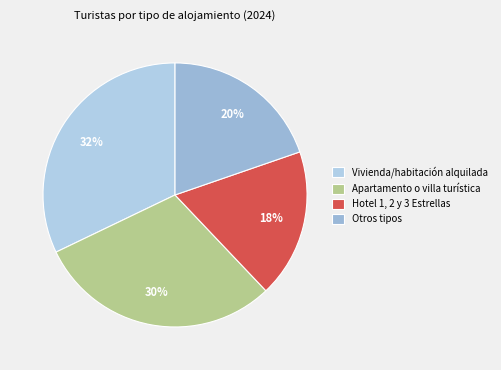

Rank the categories by value from lowest to highest.

Hotel 1, 2 y 3 Estrellas, Otros tipos, Apartamento o villa turística, Vivienda/habitación alquilada